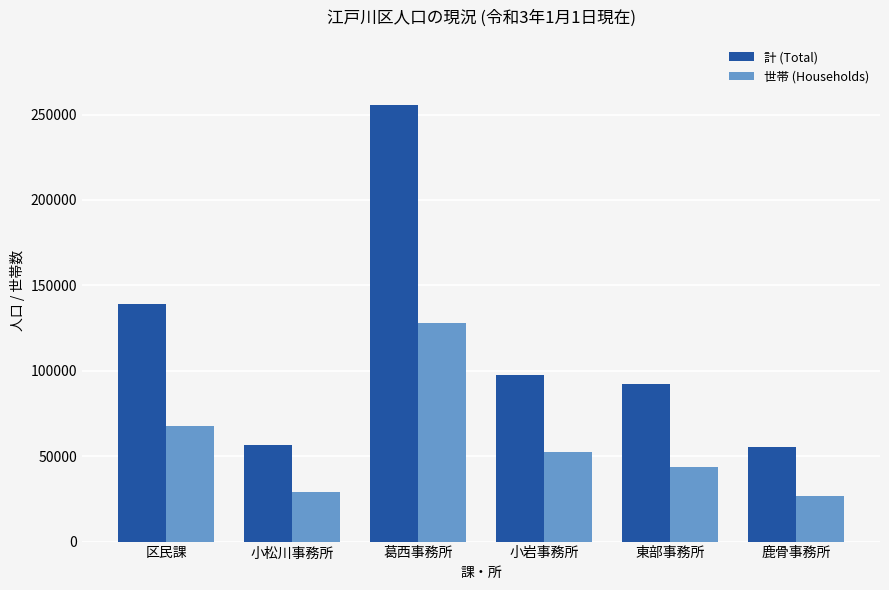

What is the spread (max minus min) of values at 鹿骨事務所?

28775